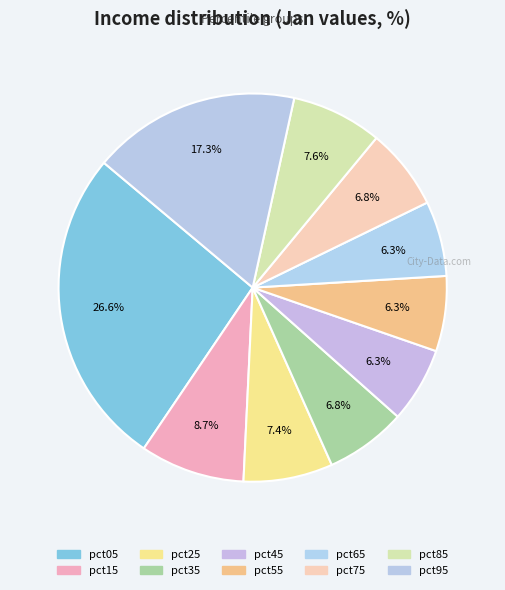

Which has a higher value, pct75 or pct15?

pct15